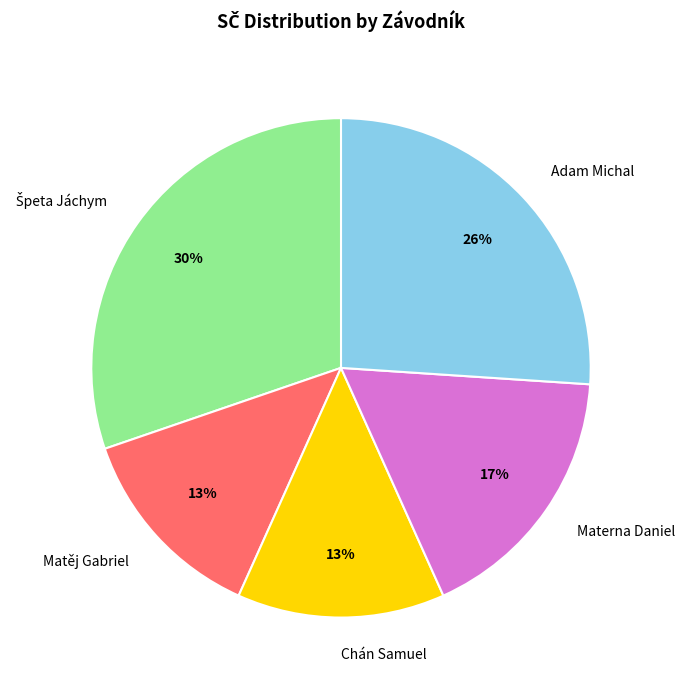

To the nearest percent, what is the combined percentage of Chán Samuel and Matěj Gabriel?

26%